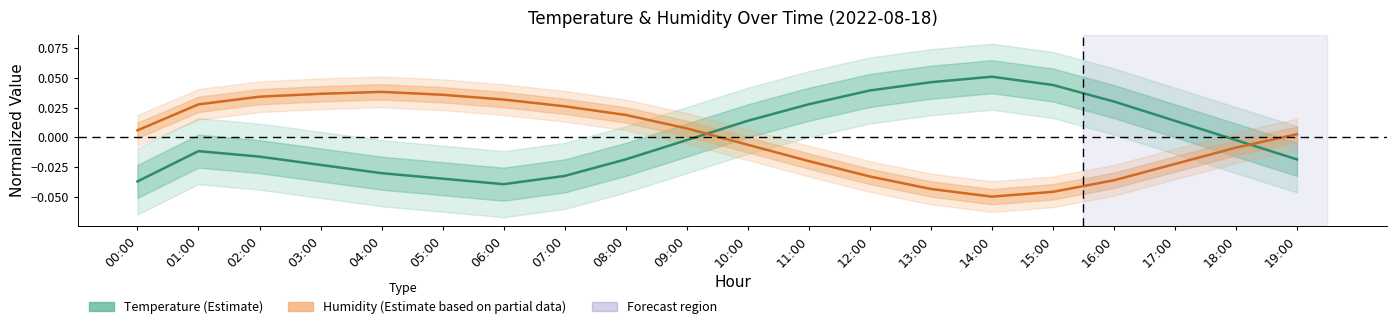

What is the difference between the highest and lowest values at 13:00?

0.1